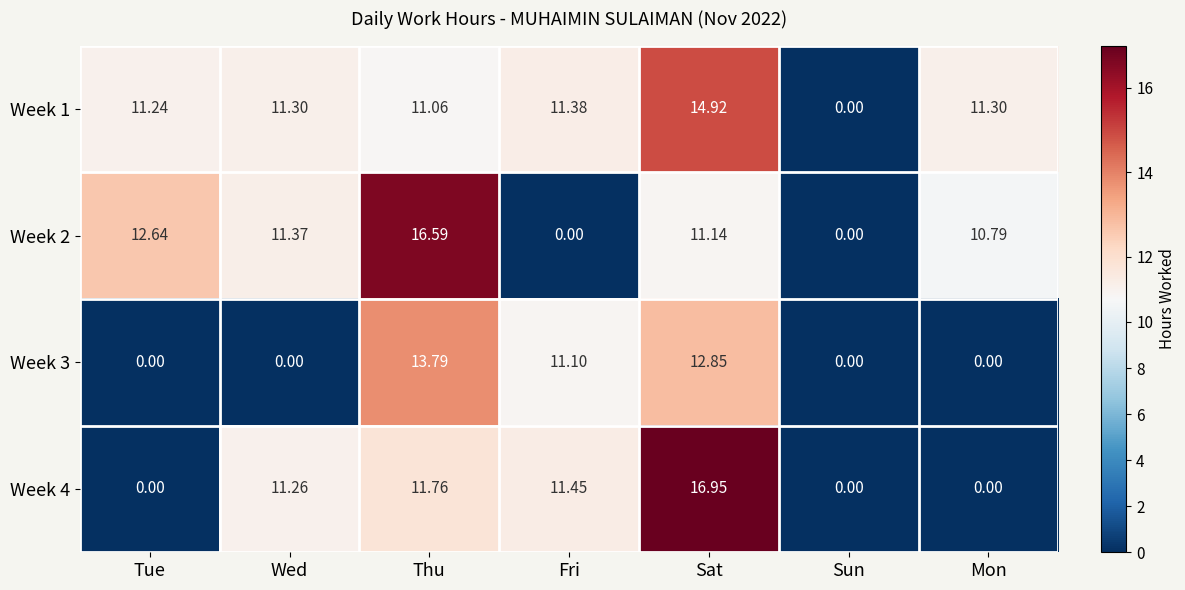

Where is Week 2 nearest to the value 8?

Mon